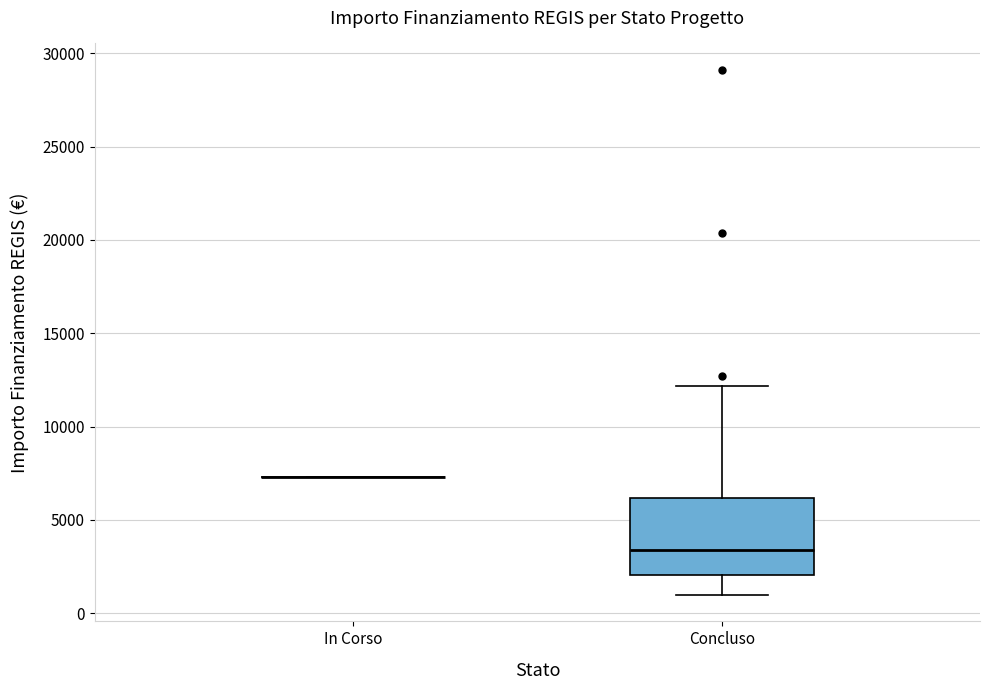

Comparing the boxes themselves (not the whiskers), which one is the tallest?

Concluso